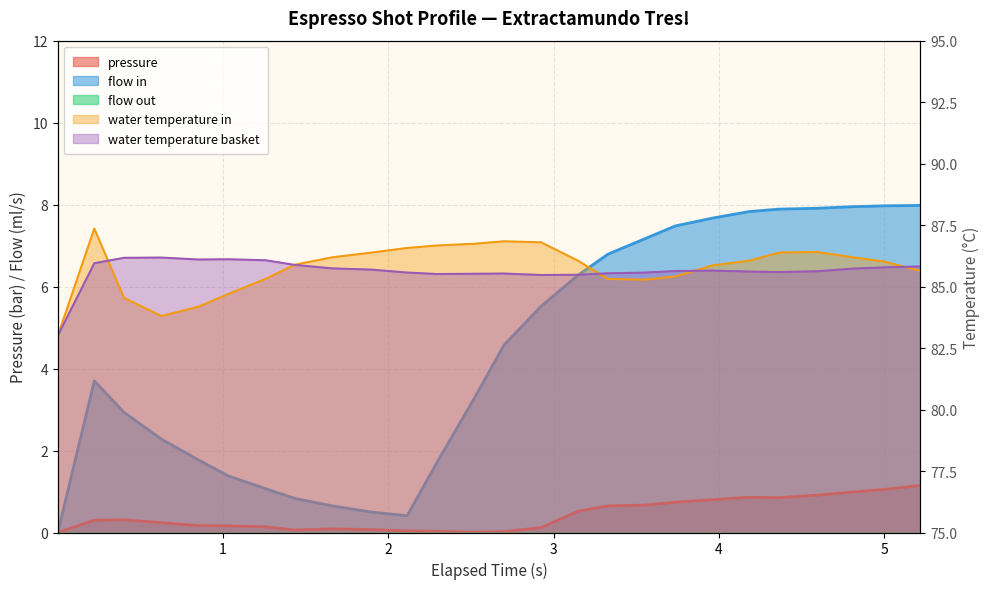

Does the chart have visible grid lines?

Yes